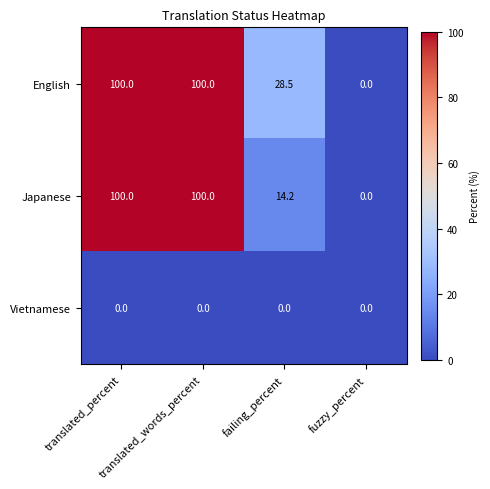

What is the difference between the maximum and minimum values in the English series?

100.0